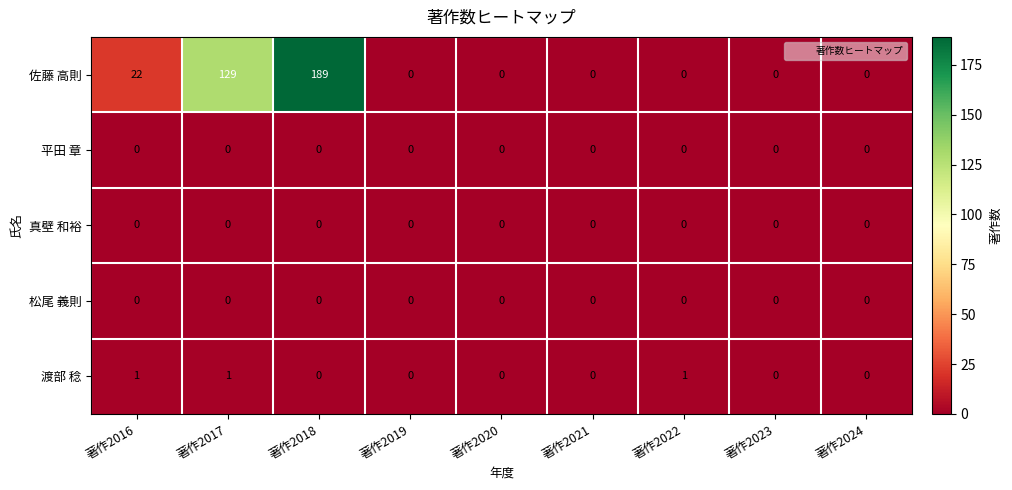

Count the 佐藤 高則 values in the range 0 to 22.

7